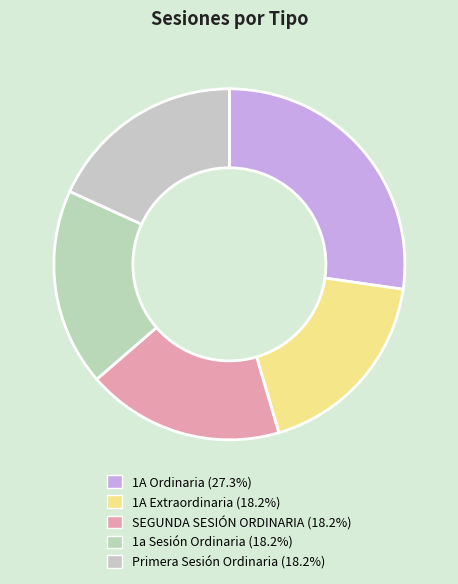

To the nearest percent, what percentage of the pie is 1A Extraordinaria?

18%